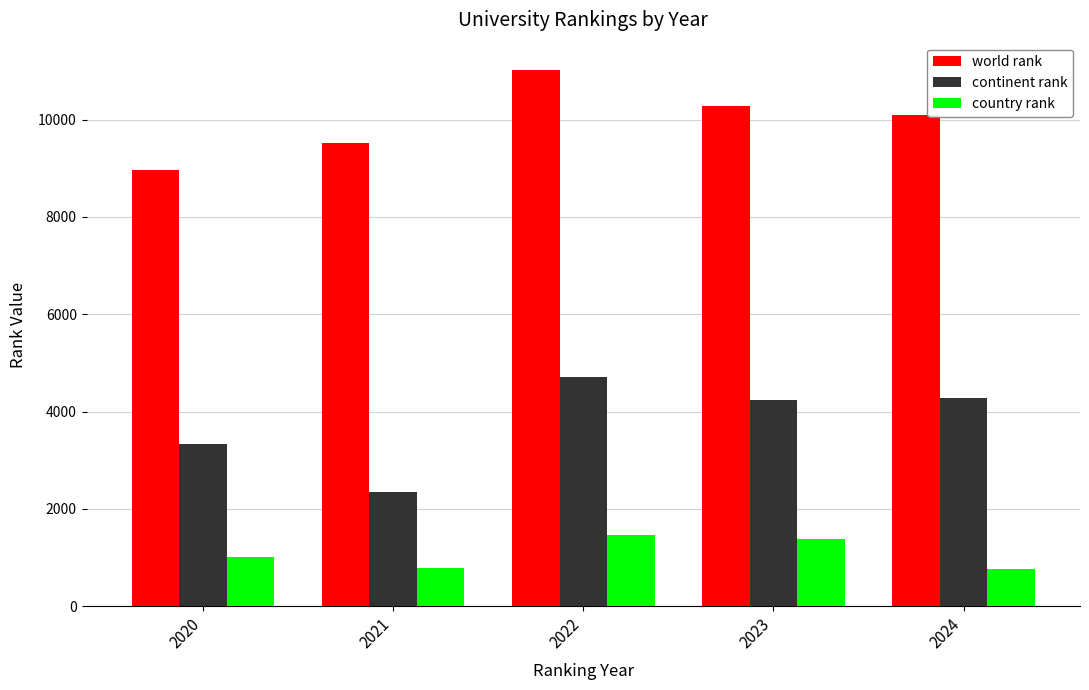

What is the difference between the continent rank values at 2020 and 2024?

950